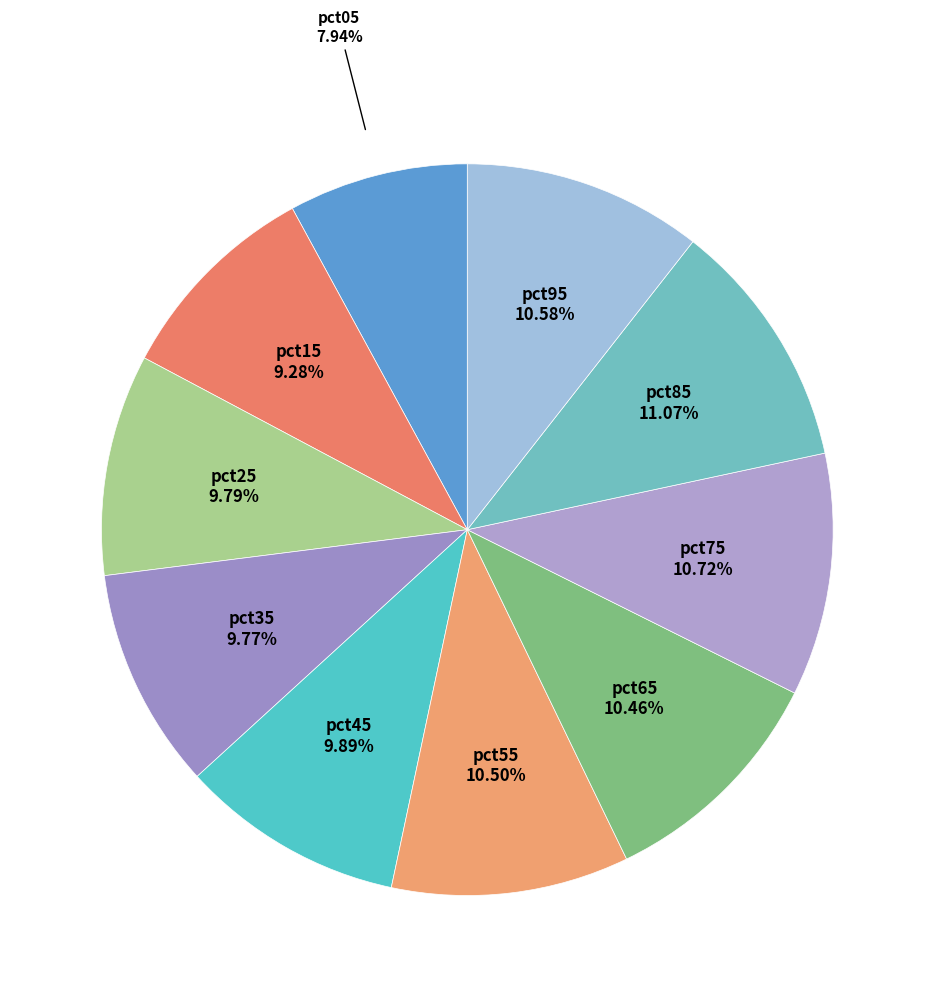

Does any single category account for the majority?

No